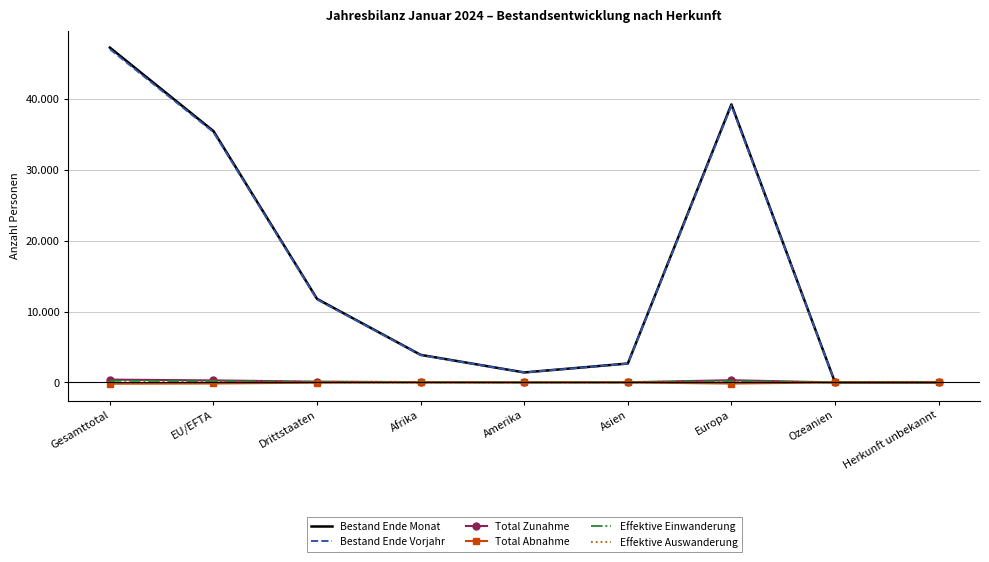

What are all the series names shown in the legend?

Bestand Ende Monat, Bestand Ende Vorjahr, Total Zunahme, Total Abnahme, Effektive Einwanderung, Effektive Auswanderung